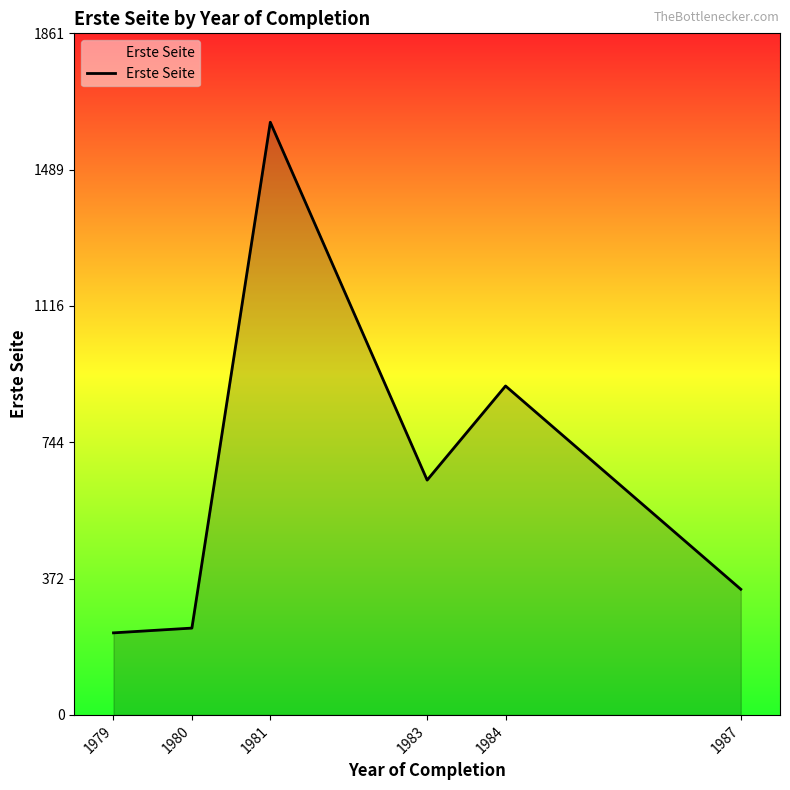

What is the sum of the values at 1981 and 1984?

2516